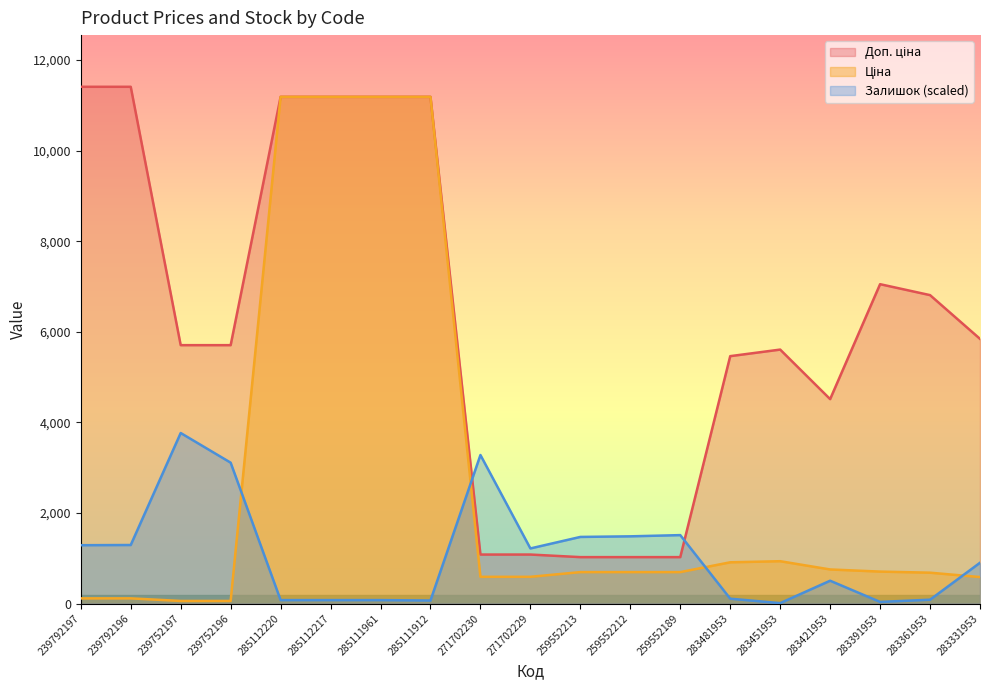

At which category does the chart reach its peak across all series?

239792197